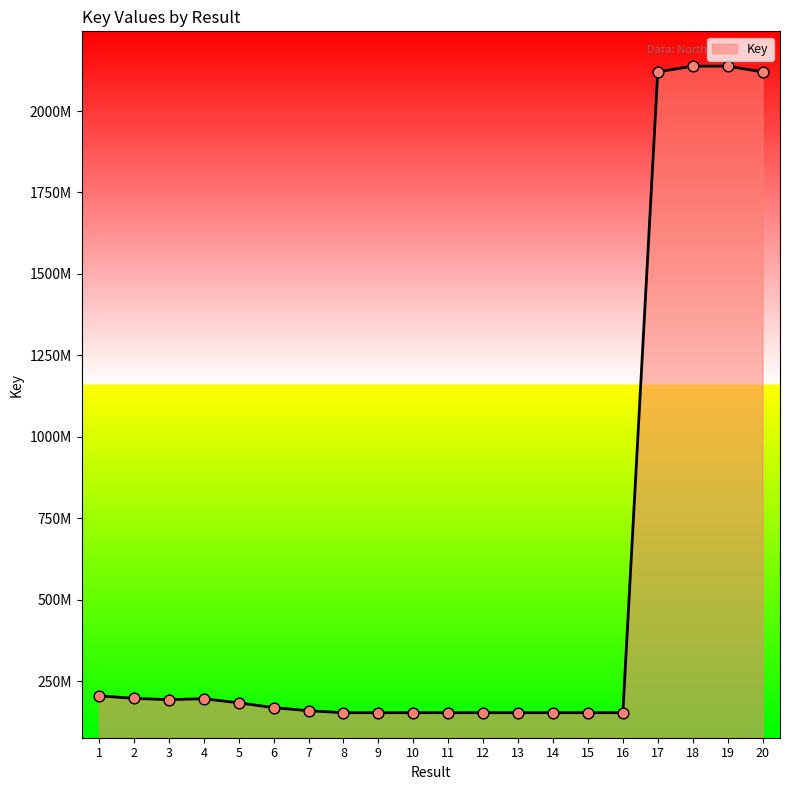

Which has a higher value, 8 or 20?

20